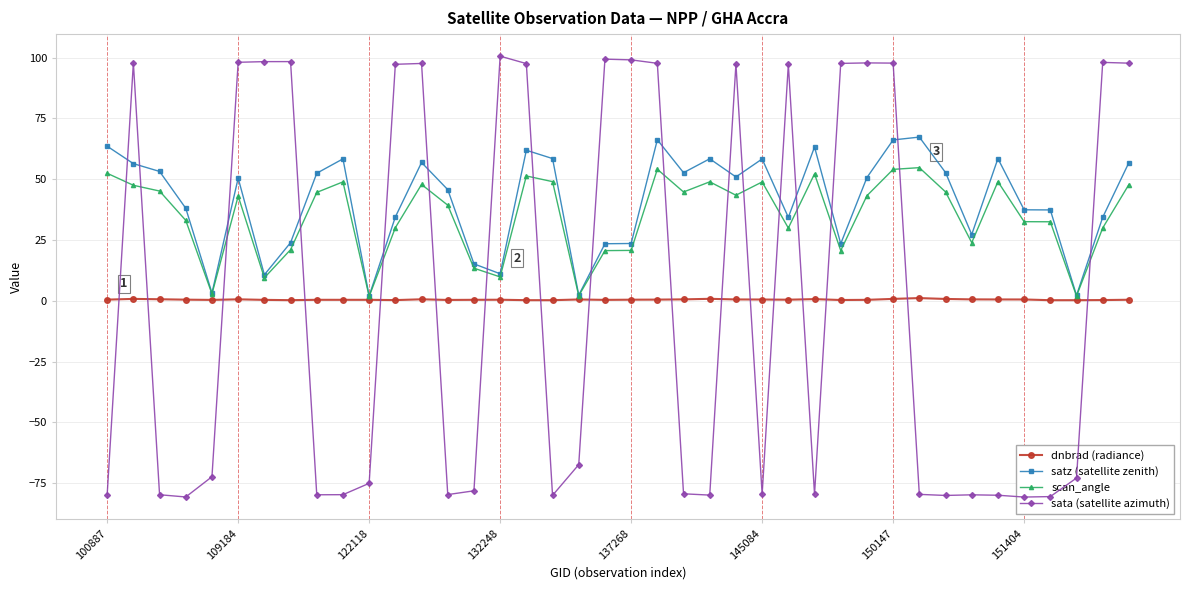

What are all the series names shown in the legend?

dnbrad (radiance), satz (satellite zenith), scan_angle, sata (satellite azimuth)